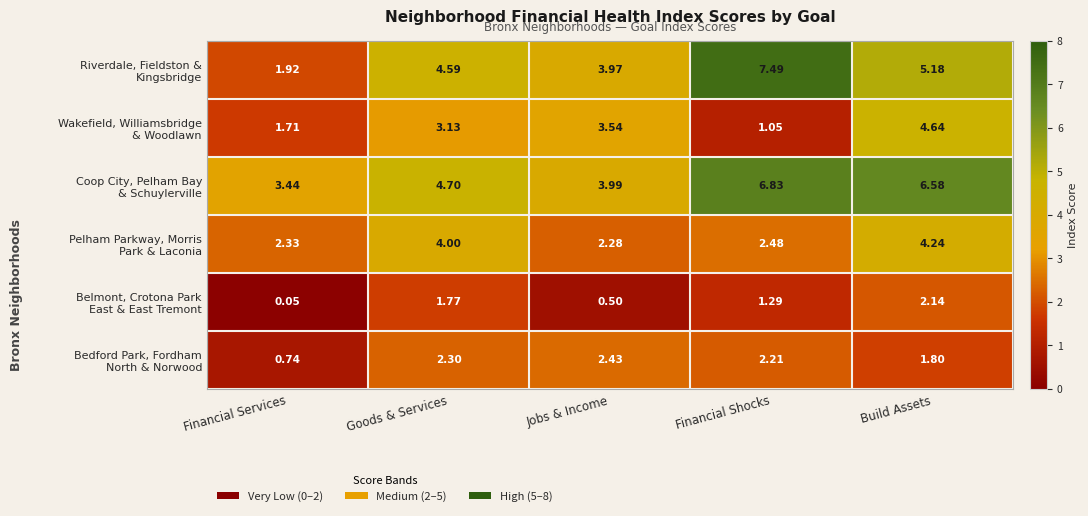

How many data points does each series have?

5